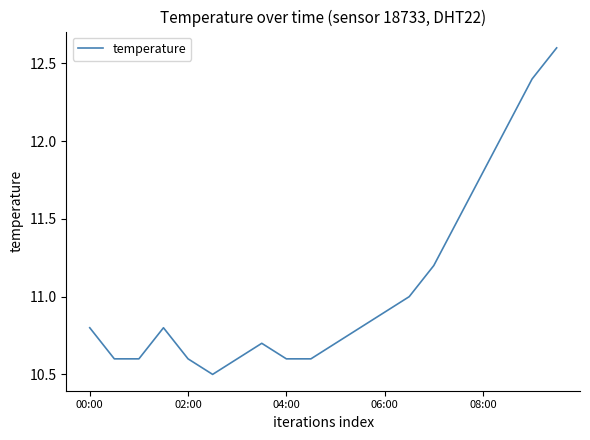

What is the difference between the maximum and minimum values?

2.1